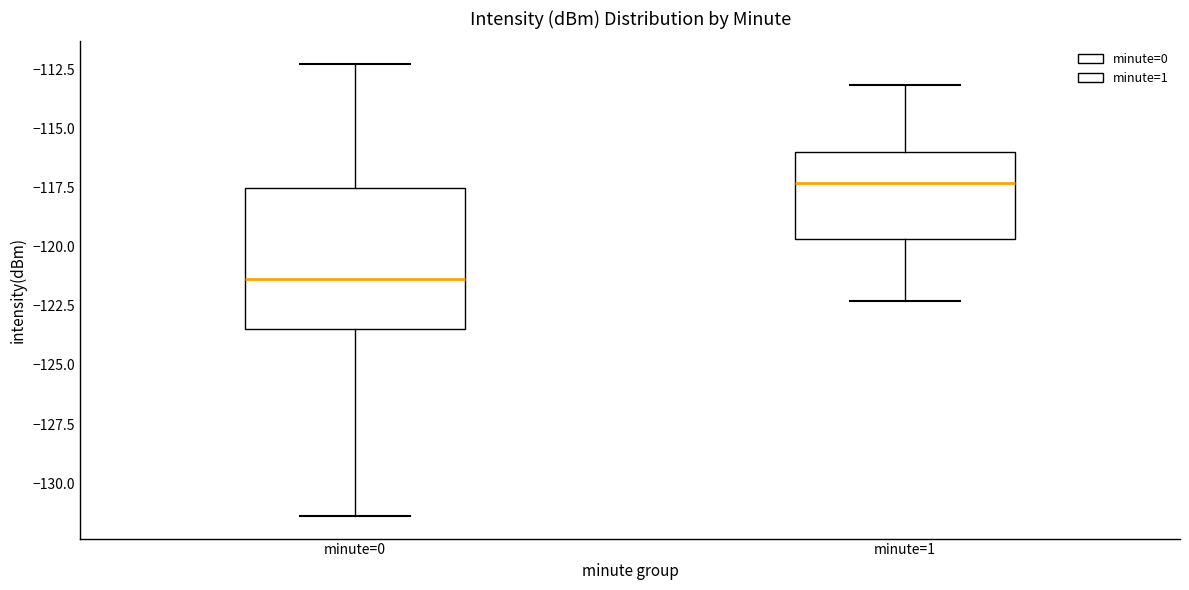

Reading left to right, read every box against the y-axis: the position of its median line, the range the box covers, and the ends of its whiskers. The values are not printed on the chart, so give them approximately, as read against the axis.

minute=0: median -121.5, box -123.5 to -117.5, whiskers -131.5 to -112.5
minute=1: median -117.5, box -119.5 to -116.0, whiskers -122.5 to -113.0